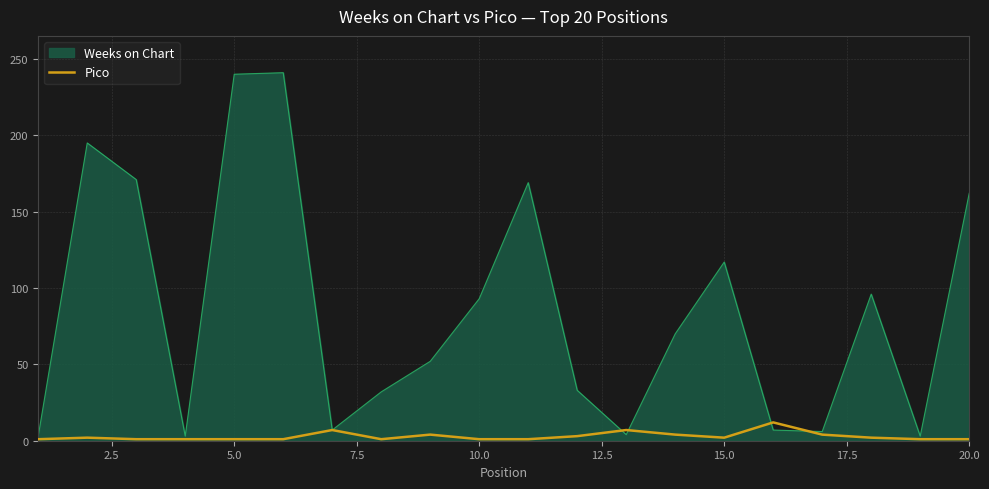

Which series has the largest range (max minus min)?

Weeks on Chart